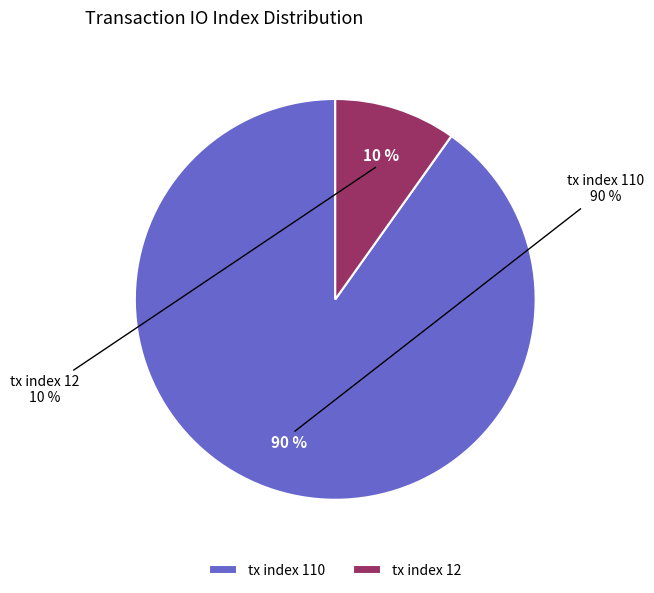

To the nearest percent, what is the average slice percentage?

50%